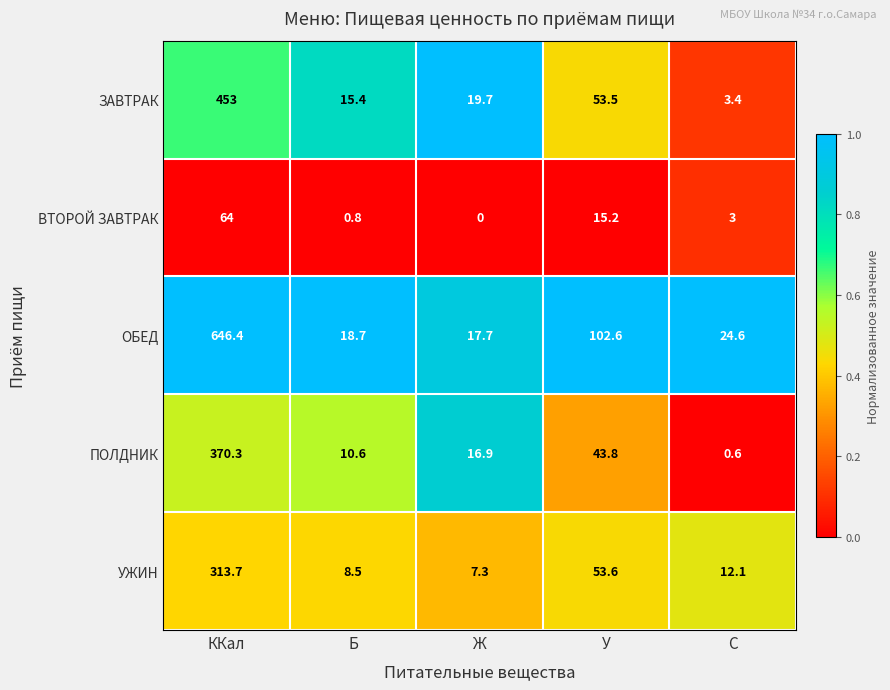

The УЖИН series shows 53.6 at У. True or false?

True